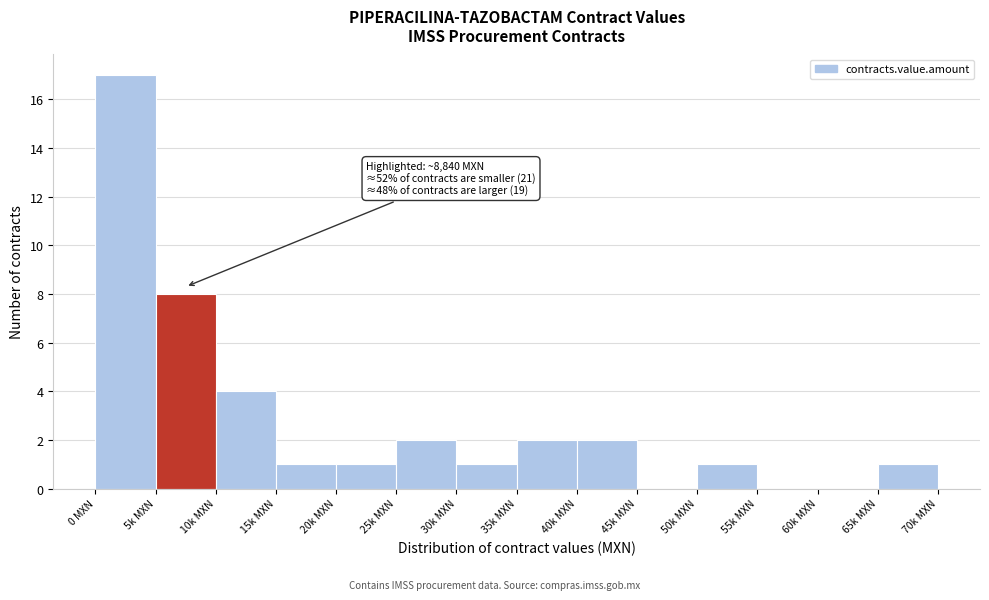

Reading right to left, extract all data points from this chart.

65k MXN=1	60k MXN=0	55k MXN=0	50k MXN=1	45k MXN=0	40k MXN=2	35k MXN=2	30k MXN=1	25k MXN=2	20k MXN=1	15k MXN=1	10k MXN=4	5k MXN=8	0 MXN=17